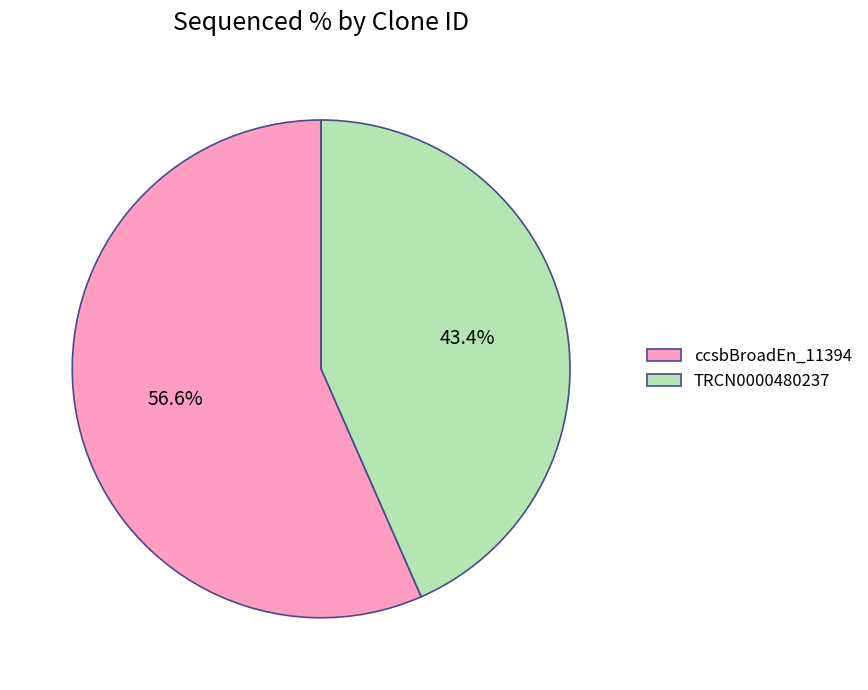

Combined, do TRCN0000480237 and ccsbBroadEn_11394 account for over 50%?

Yes